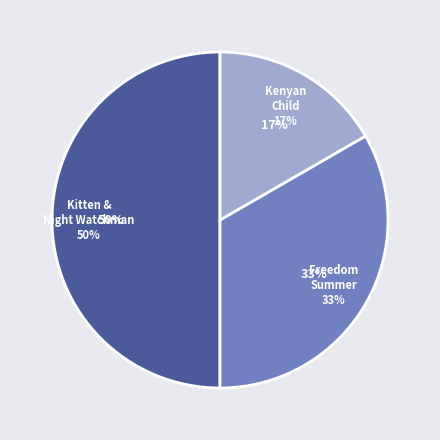

To the nearest percent, what percentage of the pie is Kitten and the Night Watchman (167533596)?

50%